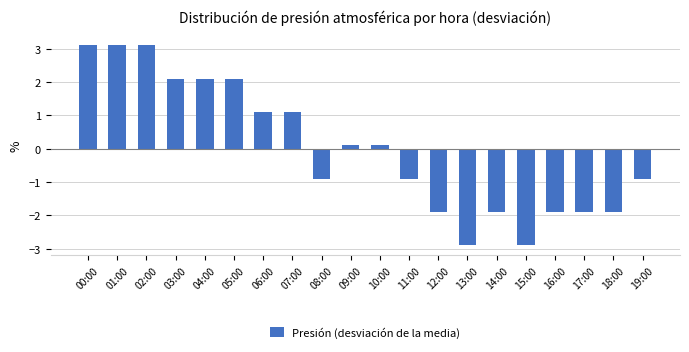

At which label does the data first exceed 0?

00:00